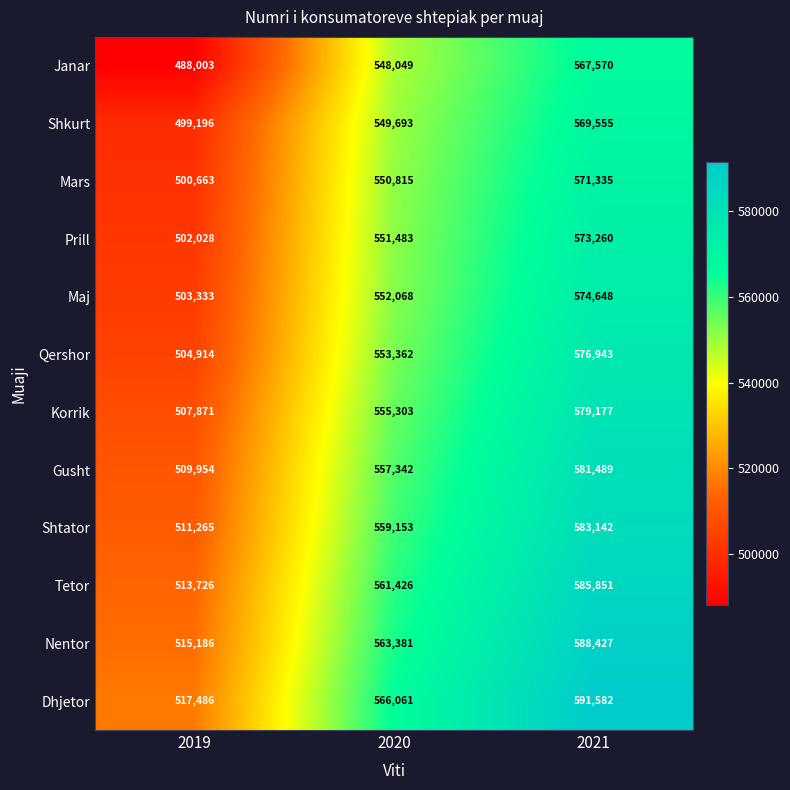

What is the maximum value for Maj?

574648